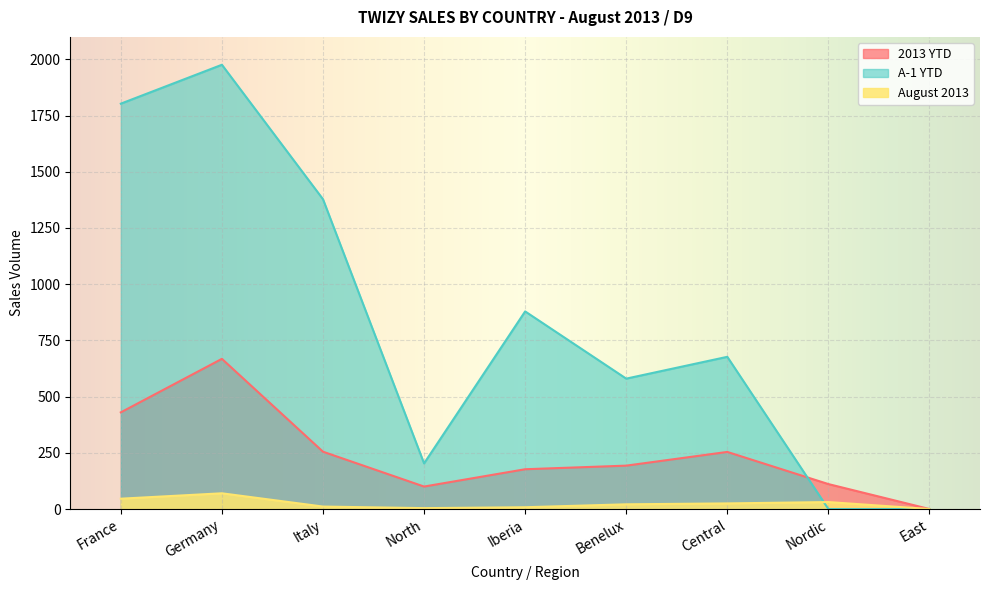

At which label does A-1 YTD first exceed 677?

France